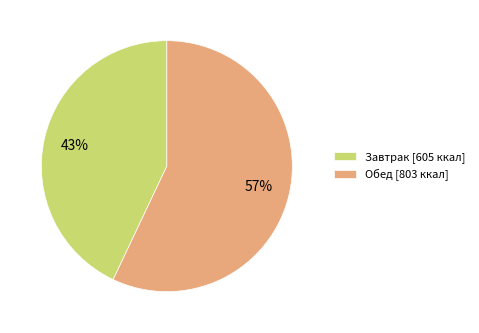

To the nearest percent, what is the combined percentage of Обед and Завтрак?

100%